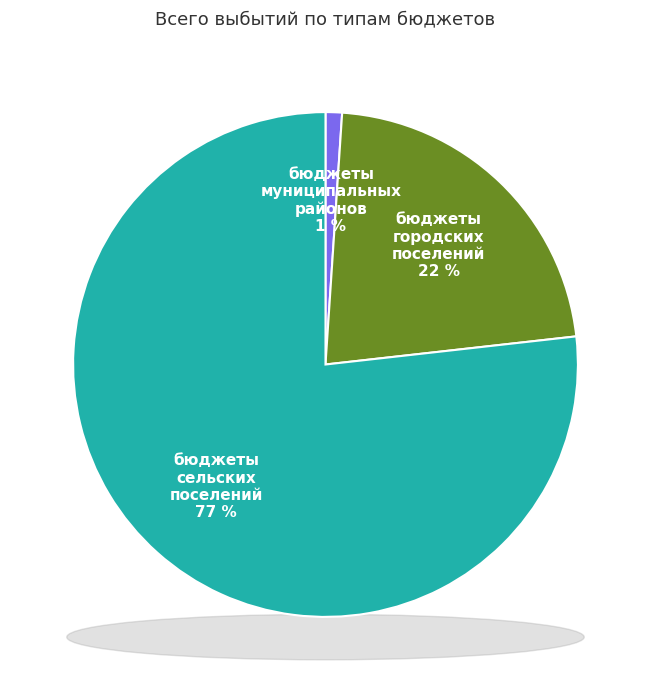

What is the largest slice in the pie chart?

бюджеты сельских поселений